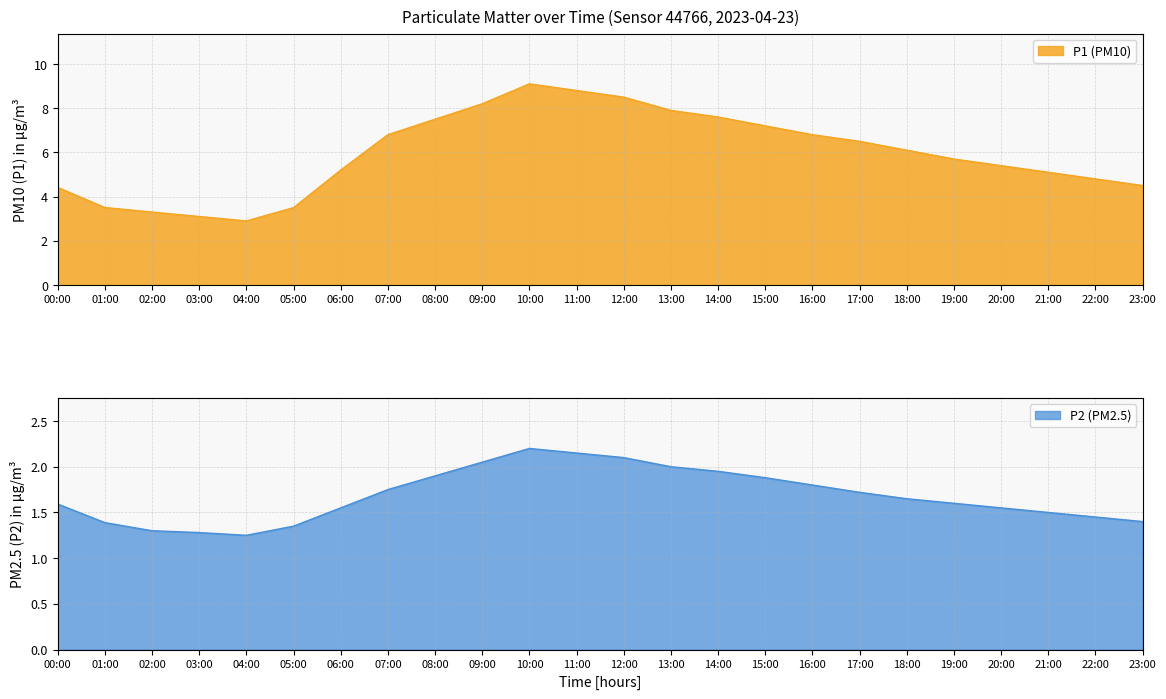

How many interior local peaks does the P1 series have?

1